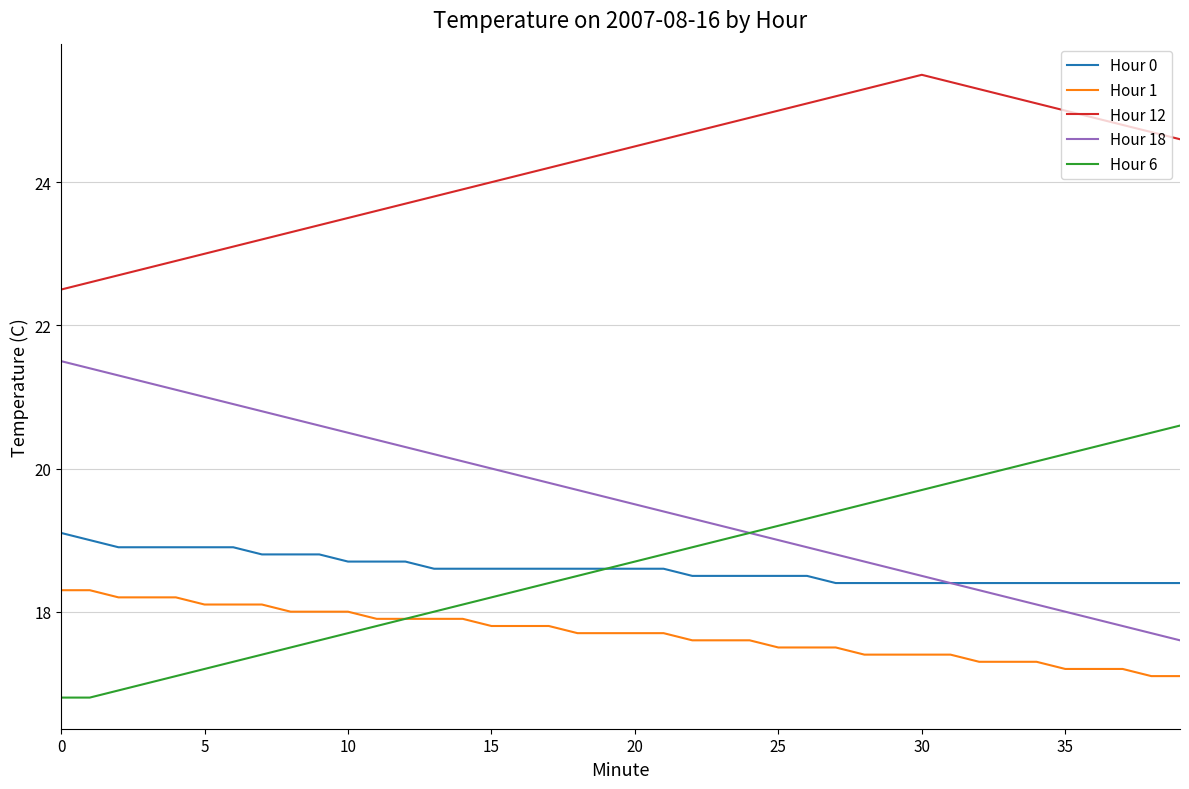

Which series has the largest total across all categories?

Hour 12